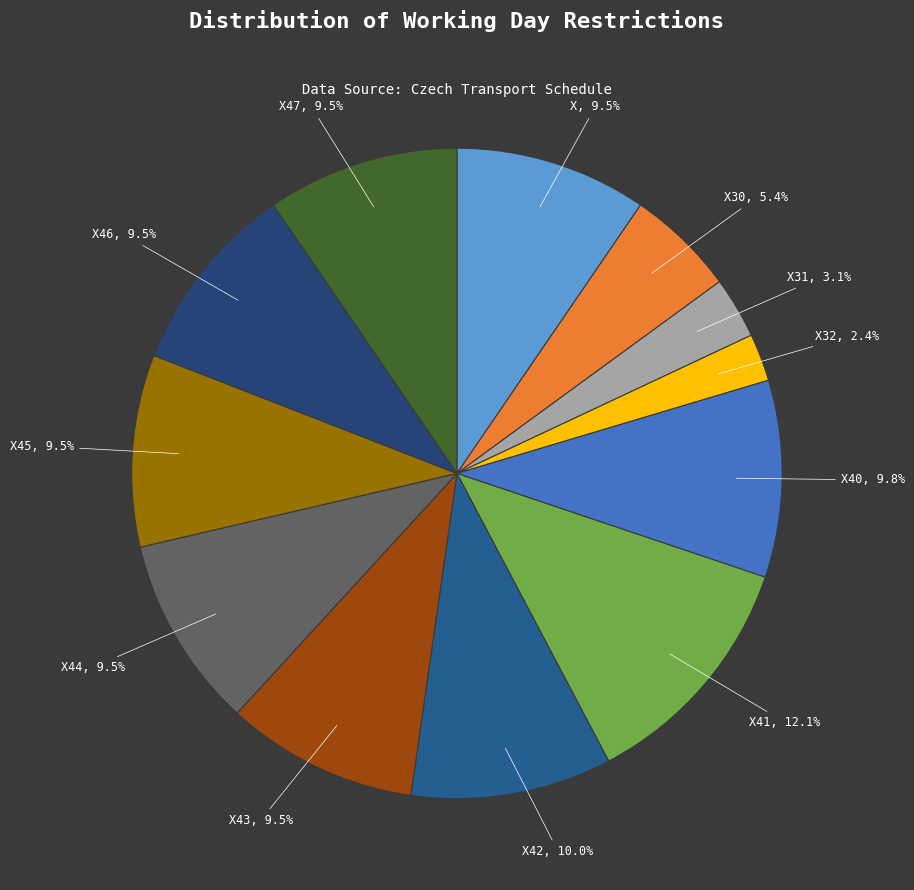

Is the sum of X45 and X41 greater than half?

No